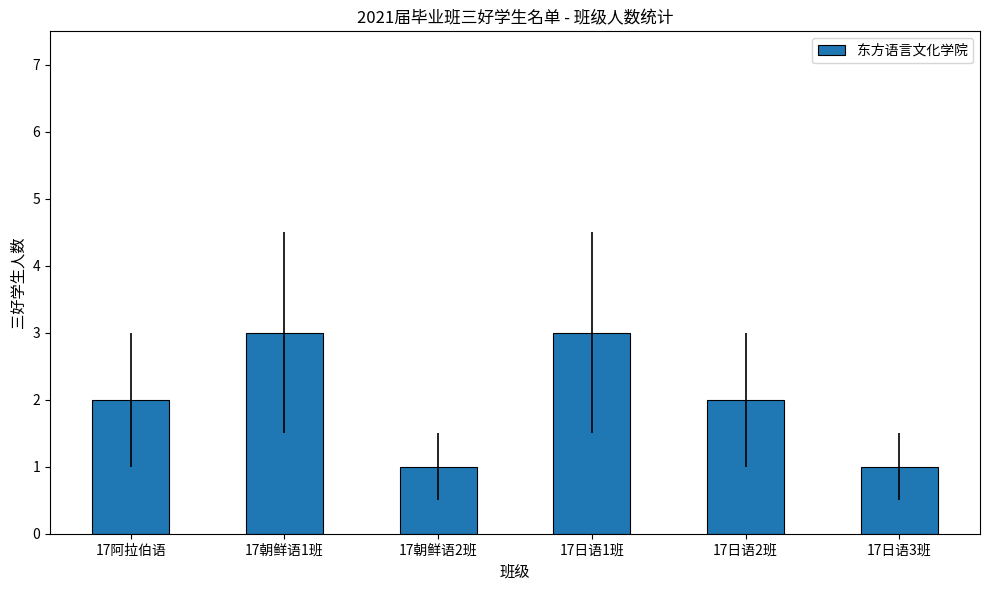

What is the greatest value displayed?

3